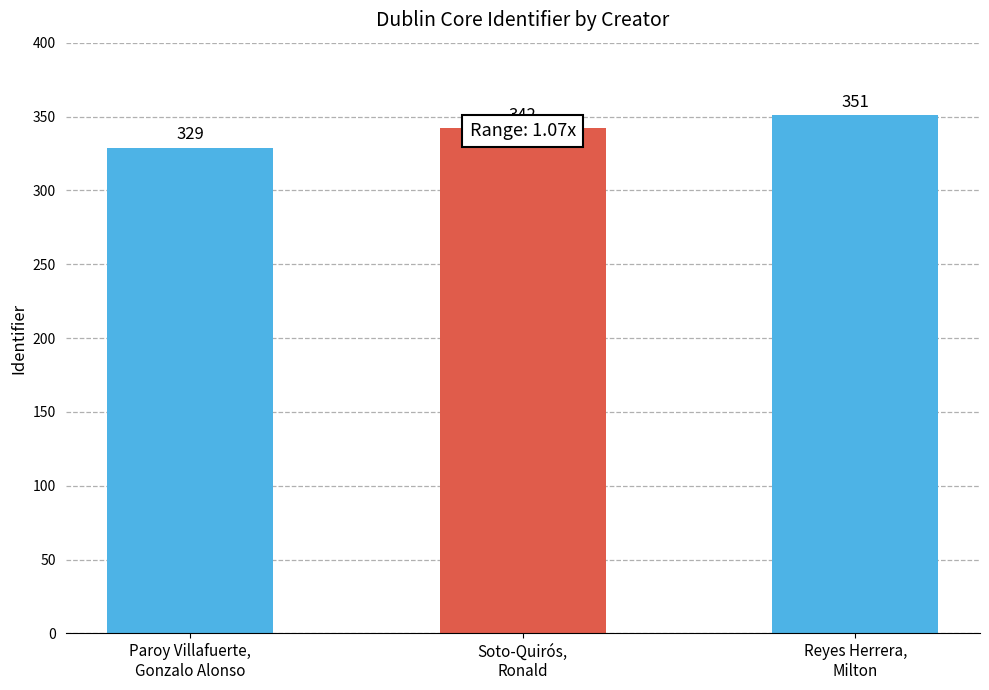

Rank the categories by value from lowest to highest.

Paroy Villafuerte,
Gonzalo Alonso, Soto-Quirós,
Ronald, Reyes Herrera,
Milton